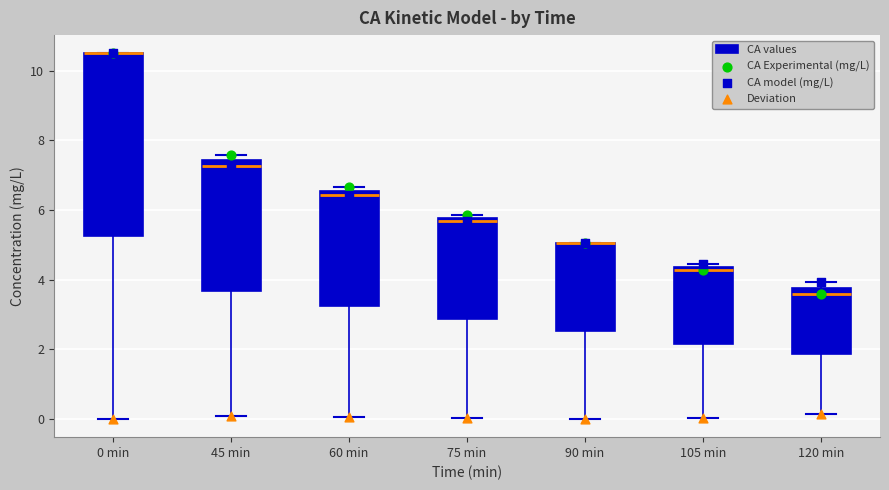

Reading left to right, read every box against the y-axis: the position of its median line, the range the box covers, and the ends of its whiskers. The values are not printed on the chart, so give them approximately, as read against the axis.

0 min: median 10.4 (drawn on the box's upper edge), box 5.2 to 10.4, whiskers 0.0 to 10.4
45 min: median 7.2, box 3.6 to 7.4, whiskers 0.0 to 7.6
60 min: median 6.4, box 3.2 to 6.6, whiskers 0.0 to 6.6 (just above the box's upper edge)
75 min: median 5.6, box 2.8 to 5.8, whiskers 0.0 to 5.8 (just above the box's upper edge)
90 min: median 5.0 (drawn on the box's upper edge), box 2.6 to 5.0, whiskers 0.0 to 5.0
105 min: median 4.2, box 2.2 to 4.4, whiskers 0.0 to 4.4 (just above the box's upper edge)
120 min: median 3.6, box 1.8 to 3.8, whiskers 0.2 to 4.0